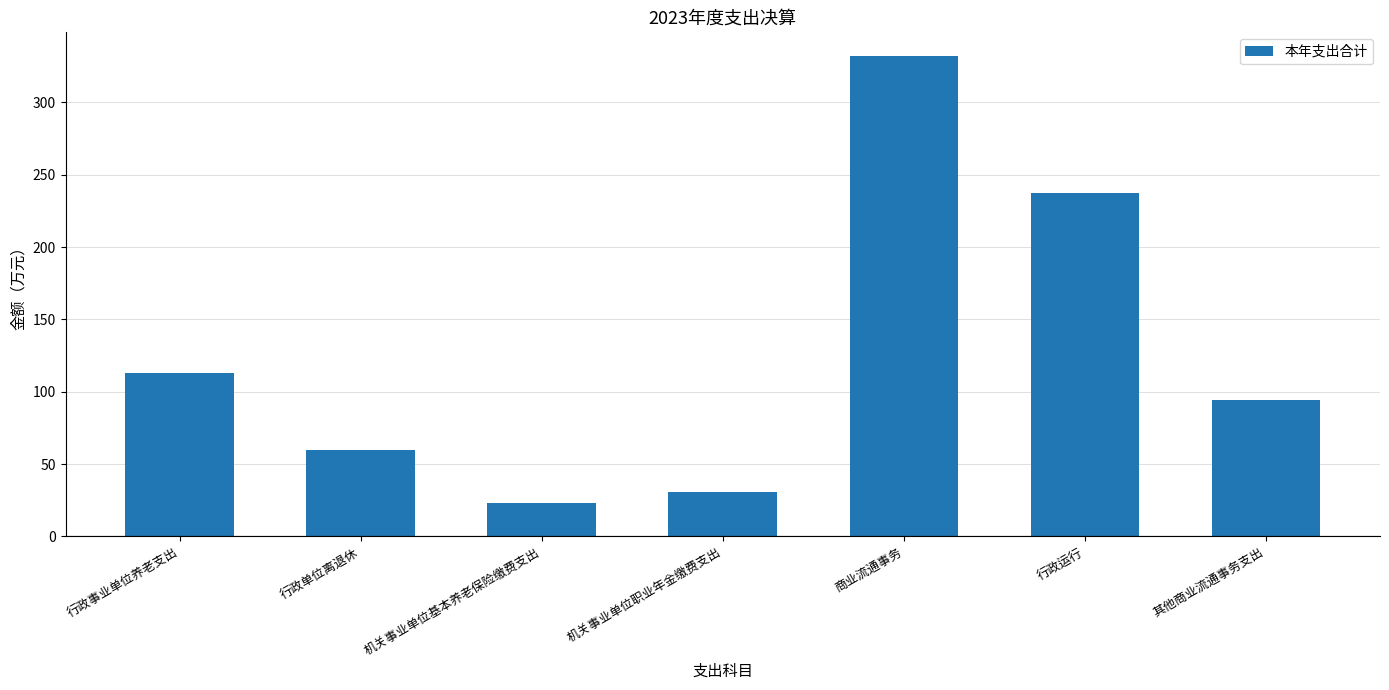

List the labels in order of value, largest first.

商业流通事务, 行政运行, 行政事业单位养老支出, 其他商业流通事务支出, 行政单位离退休, 机关事业单位职业年金缴费支出, 机关事业单位基本养老保险缴费支出